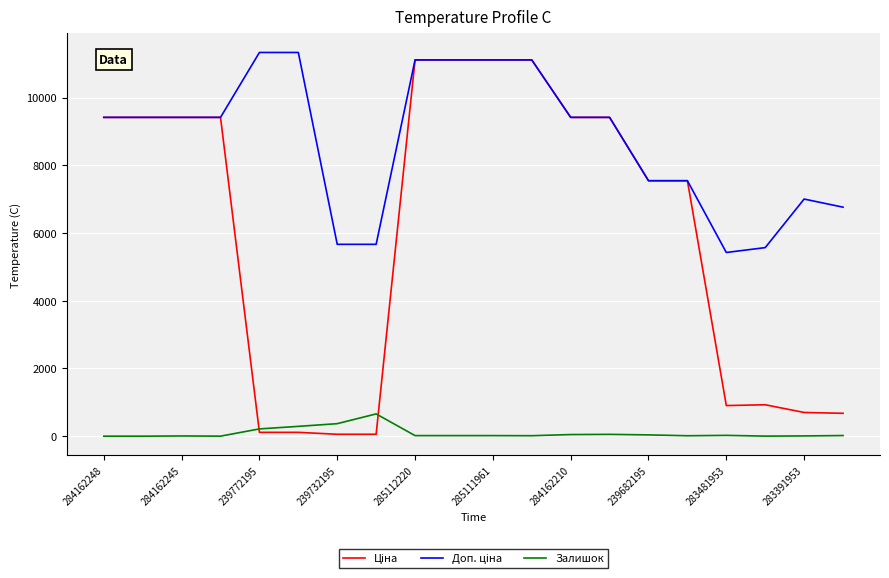

How many lines are shown in the chart?

3